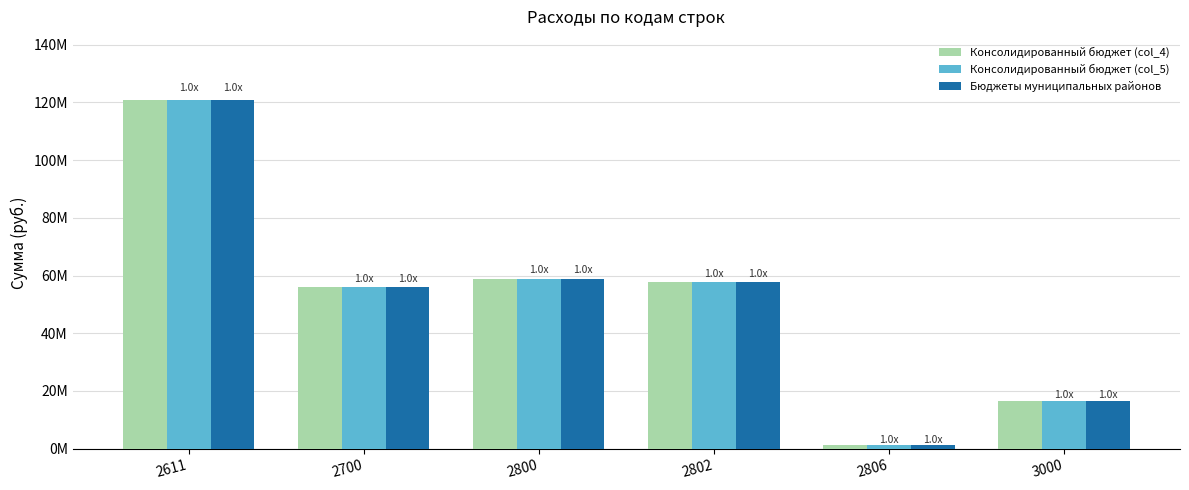

What is the sum of the Консолидированный бюджет (col_4) values at 2800 and 2806?

60123539.1